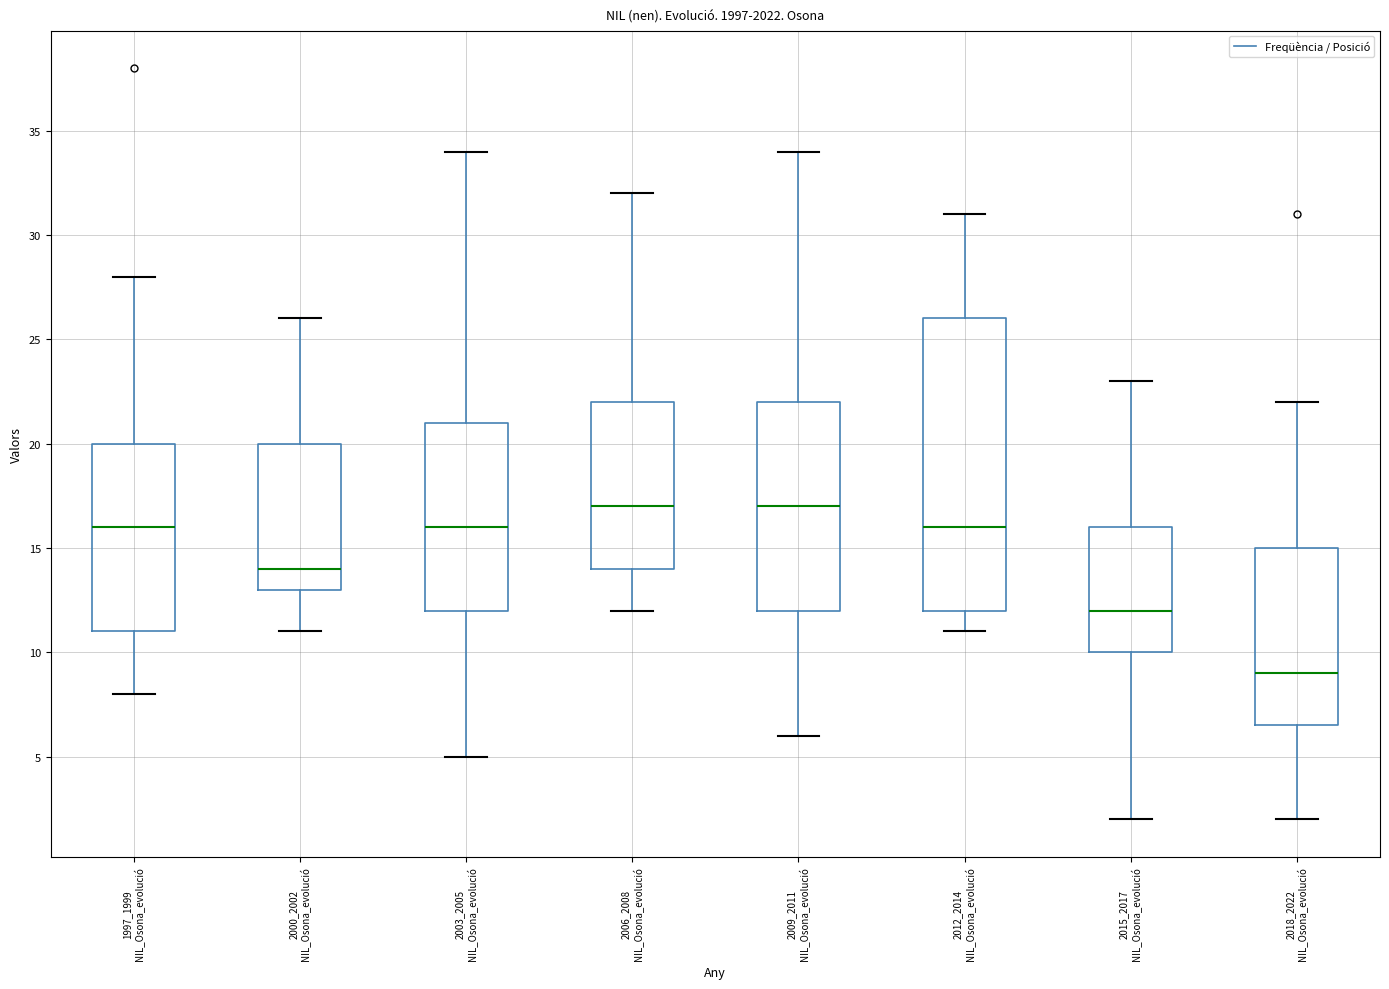

Reading left to right, read every box against the y-axis: the position of its median line, the range the box covers, and the ends of its whiskers. The values are not printed on the chart, so give them approximately, as read against the axis.

1997_1999 NIL_Osona_evolució: median 16.0, box 11.0 to 20.0, whiskers 8.0 to 28.0
2000_2002 NIL_Osona_evolució: median 14.0, box 13.0 to 20.0, whiskers 11.0 to 26.0
2003_2005 NIL_Osona_evolució: median 16.0, box 12.0 to 21.0, whiskers 5.0 to 34.0
2006_2008 NIL_Osona_evolució: median 17.0, box 14.0 to 22.0, whiskers 12.0 to 32.0
2009_2011 NIL_Osona_evolució: median 17.0, box 12.0 to 22.0, whiskers 6.0 to 34.0
2012_2014 NIL_Osona_evolució: median 16.0, box 12.0 to 26.0, whiskers 11.0 to 31.0
2015_2017 NIL_Osona_evolució: median 12.0, box 10.0 to 16.0, whiskers 2.0 to 23.0
2018_2022 NIL_Osona_evolució: median 9.0, box 6.5 to 15.0, whiskers 2.0 to 22.0